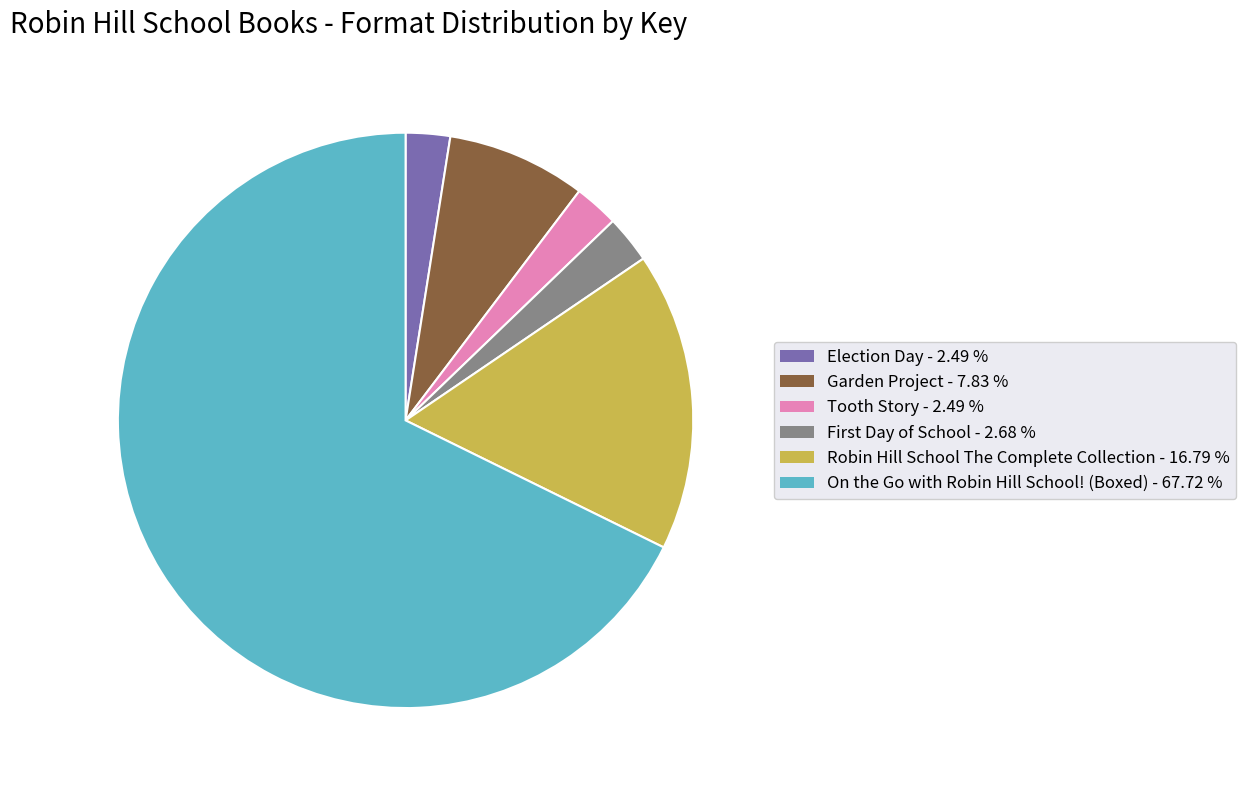

Is there any slice that represents more than half of the pie?

Yes